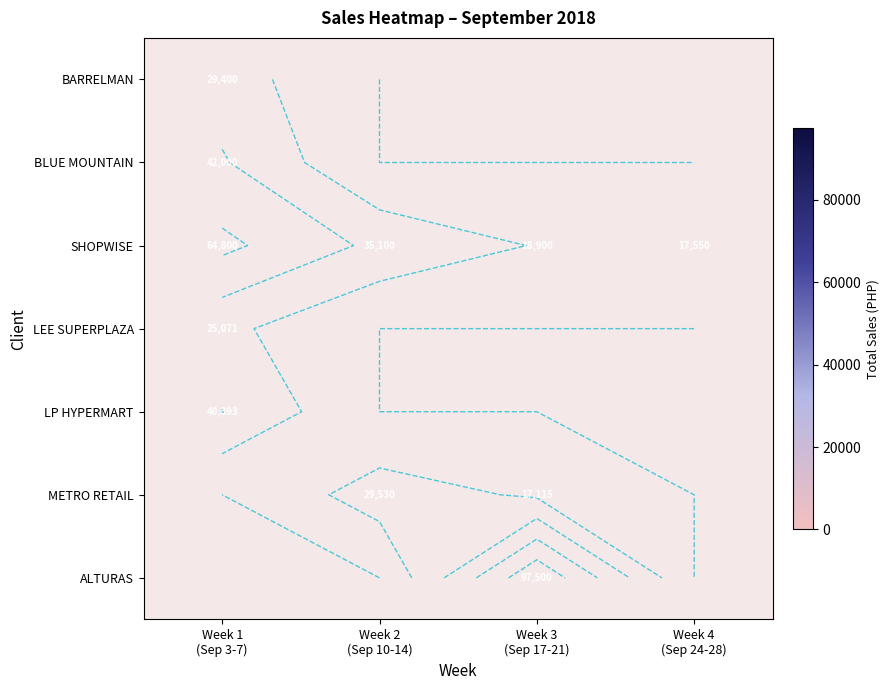

Is the value of BLUE MOUNTAIN at Week 2 (Sep 10-14) greater than the value of METRO RETAIL at Week 3 (Sep 17-21)?

No